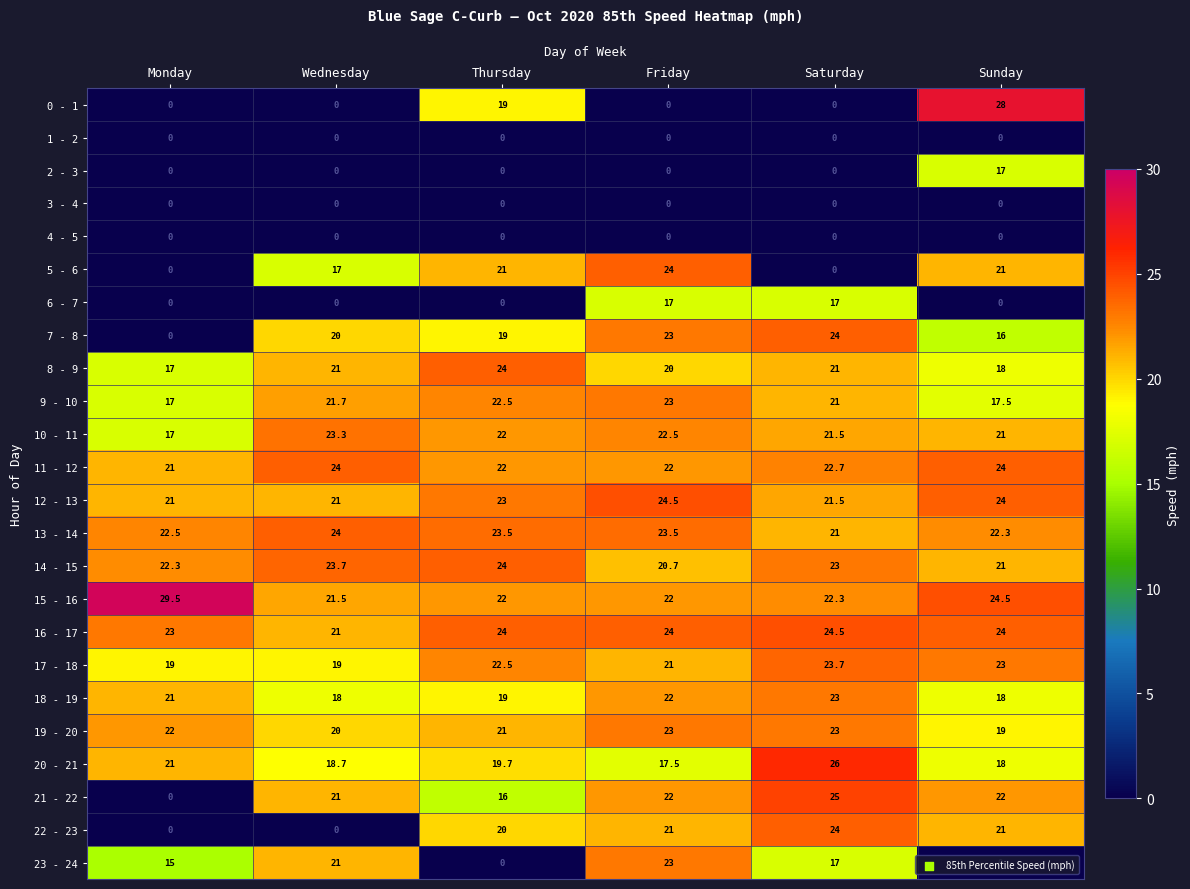

What is the approximate value of 21 - 22 at Saturday?

25.0